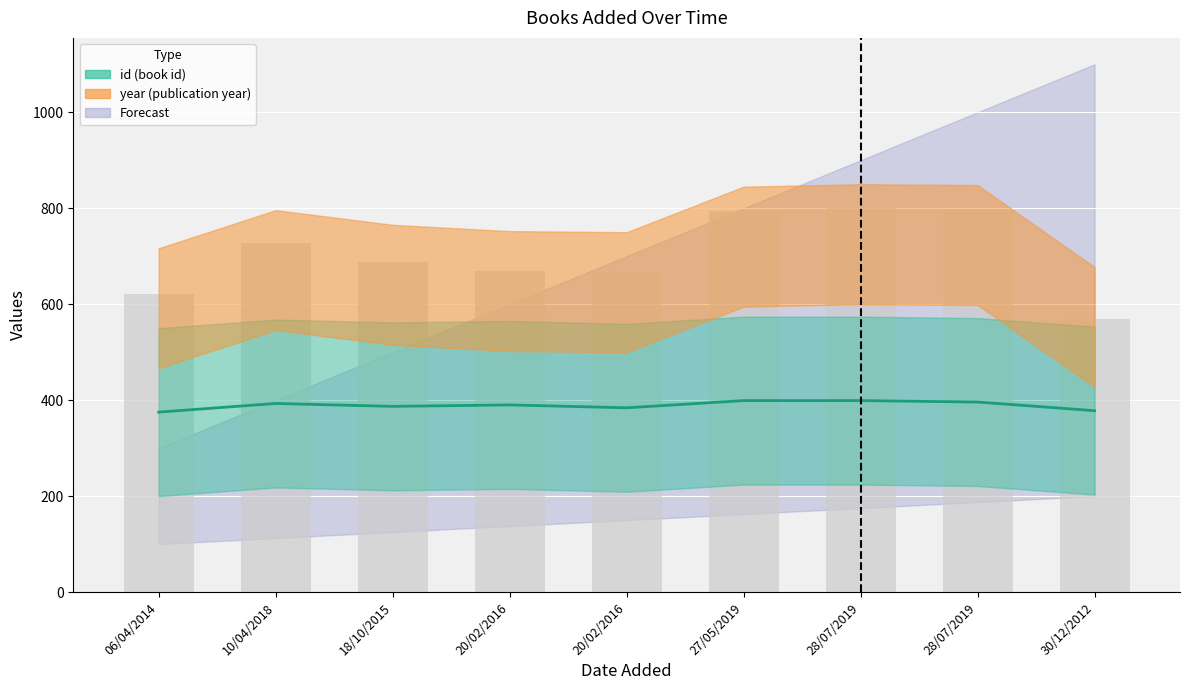

Rank the categories by value from lowest to highest.

06/04/2014, 30/12/2012, 20/02/2016, 18/10/2015, 20/02/2016, 10/04/2018, 28/07/2019, 27/05/2019, 28/07/2019